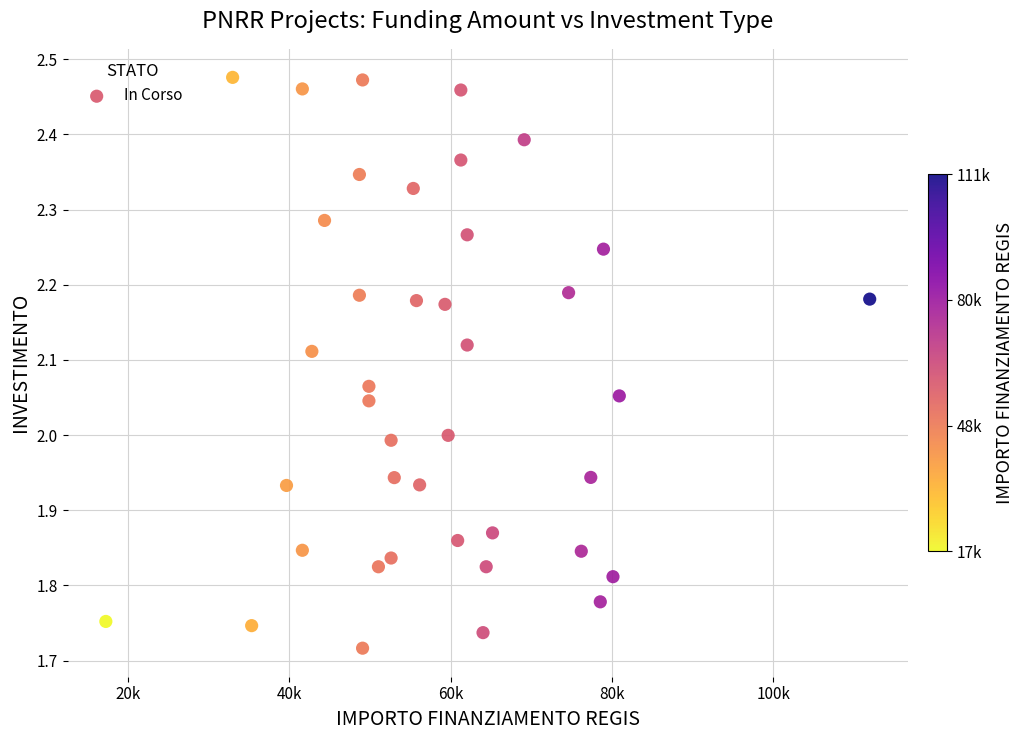

What is the range of Y values (max minus min)?

0.8